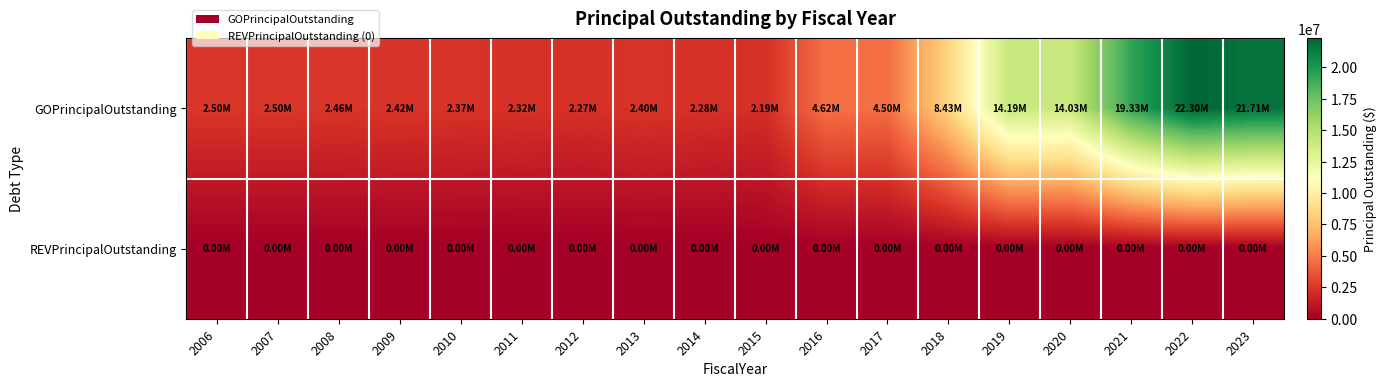

Reading right to left, extract all data points from this chart.

GOPrincipalOutstanding: 2023=21710000	2022=22300000	2021=19330000	2020=14030000	2019=14190000	2018=8430000	2017=4505000	2016=4615000	2015=2195000	2014=2280000	2013=2395000	2012=2265000	2011=2320000	2010=2370000	2009=2420000	2008=2465000	2007=2500000	2006=2500000
REVPrincipalOutstanding: 2023=0	2022=0	2021=0	2020=0	2019=0	2018=0	2017=0	2016=0	2015=0	2014=0	2013=0	2012=0	2011=0	2010=0	2009=0	2008=0	2007=0	2006=0